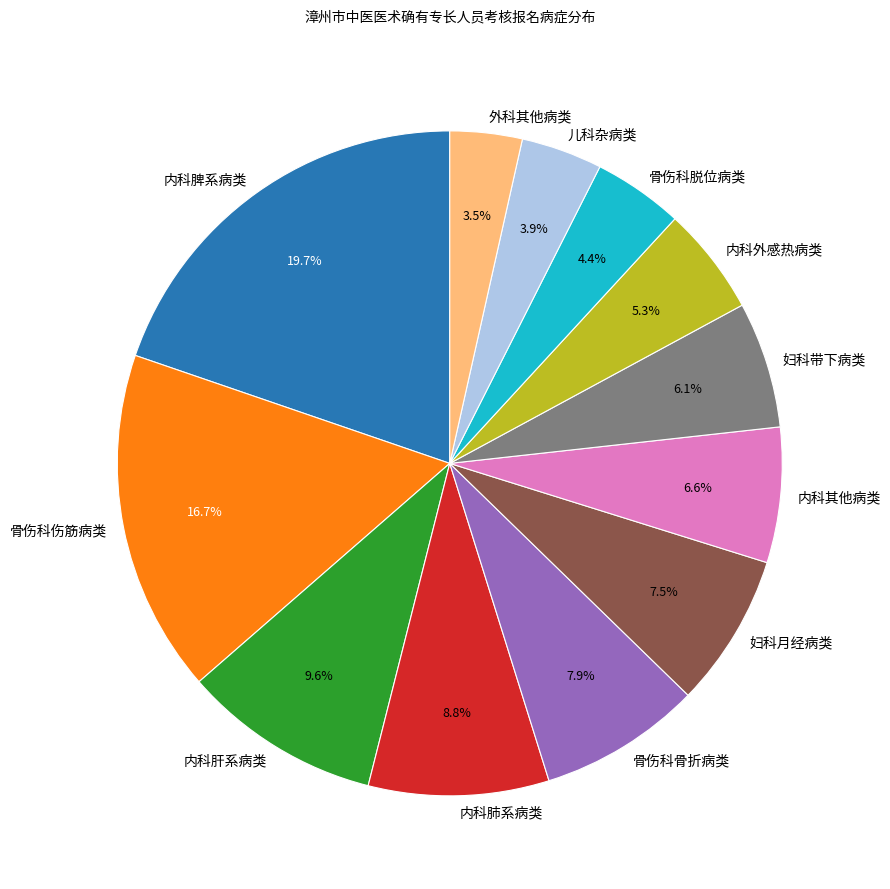

What percentage is the 骨伤科骨折病类 slice, to the nearest percent?

8%